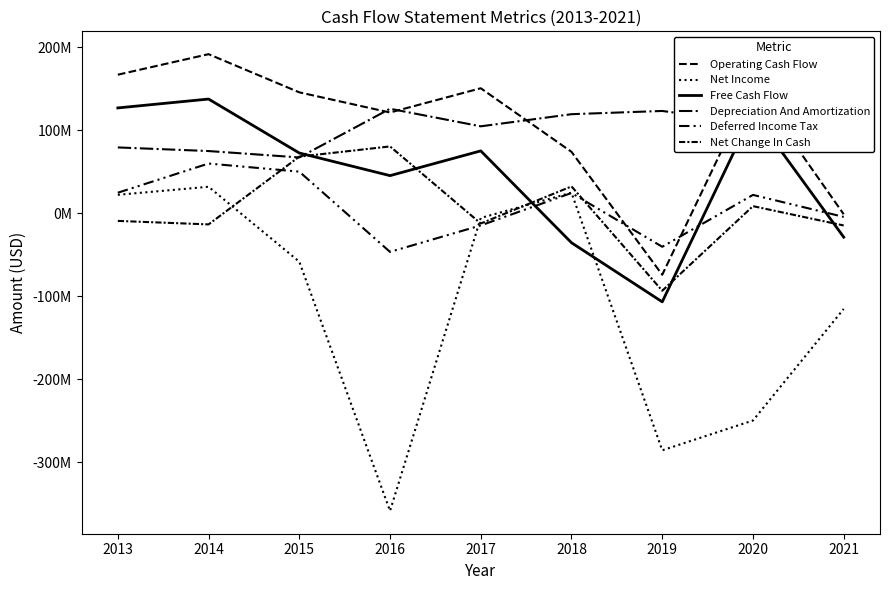

Does the chart have visible grid lines?

No